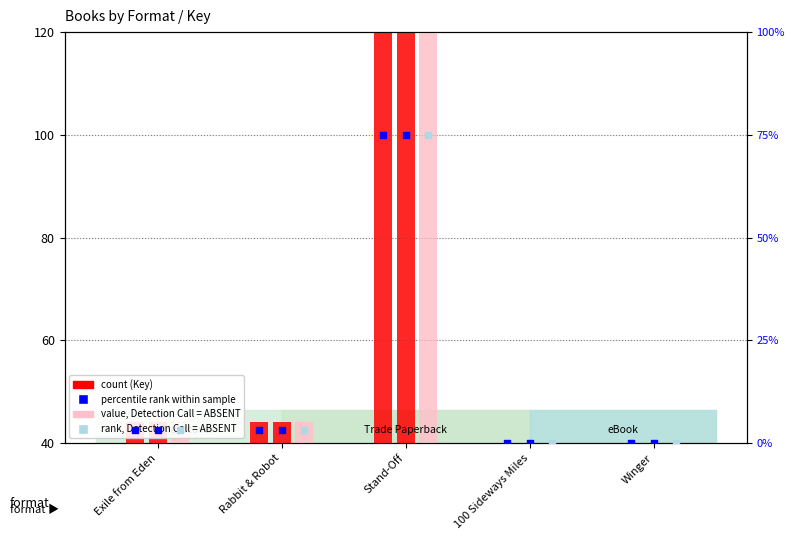

At which category is the sum across all series the highest?

Stand-Off